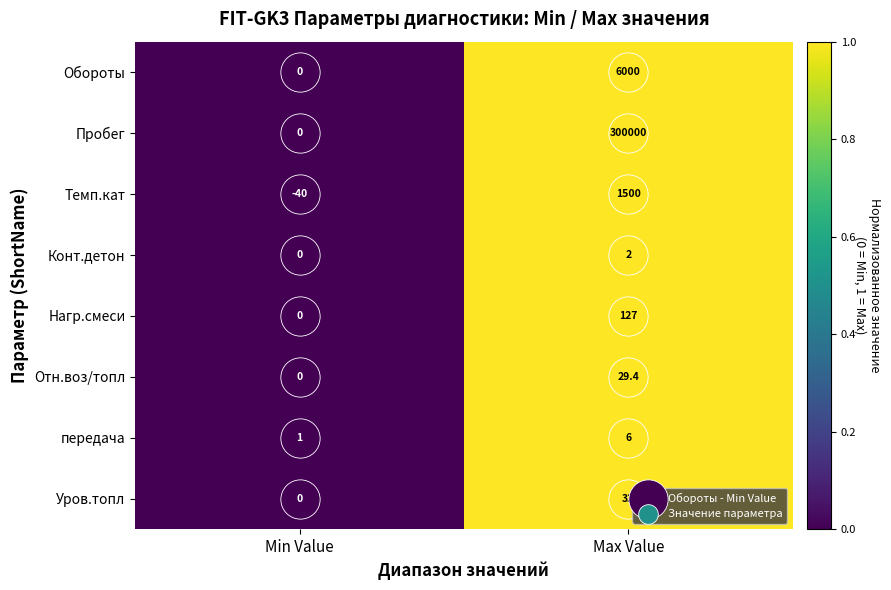

Rank the series by their maximum value, from lowest to highest.

Конт.детон, передача, Отн.воз/топл, Уров.топл, Нагр.смеси, Темп.кат, Обороты, Пробег